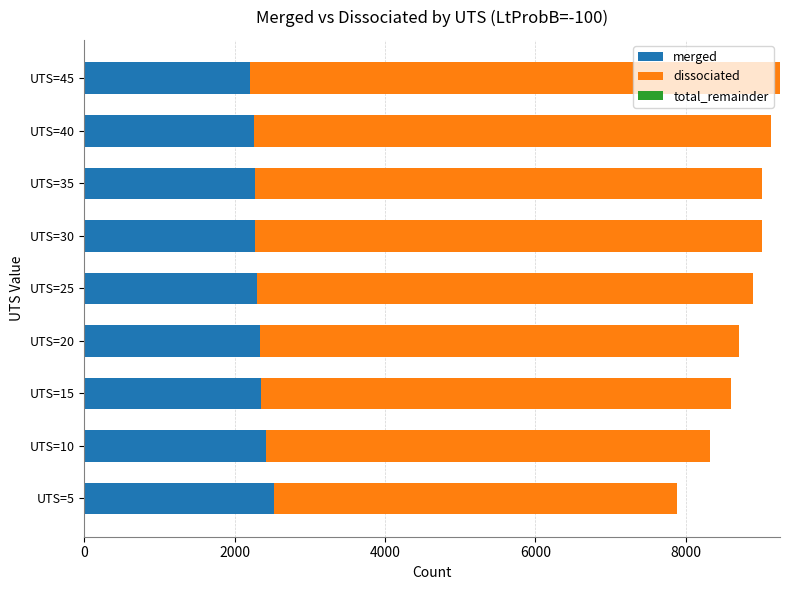

What is the lowest value of the merged series?

2210